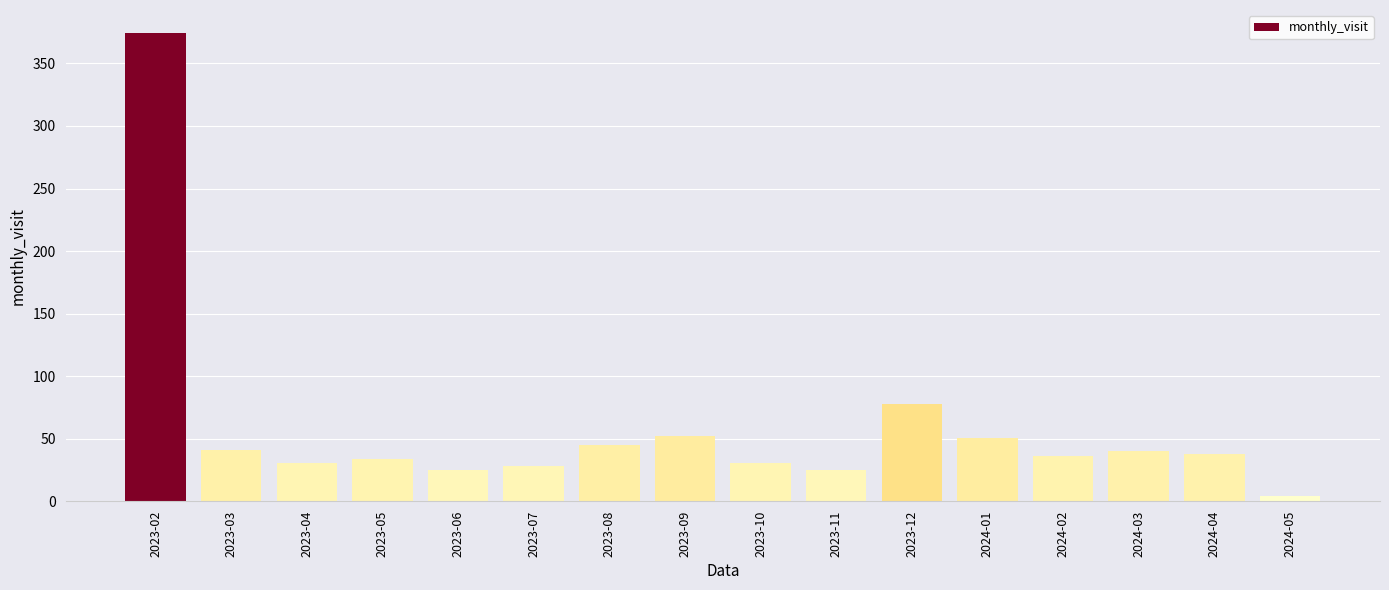

What is the value of the 15th bar from the left?

38